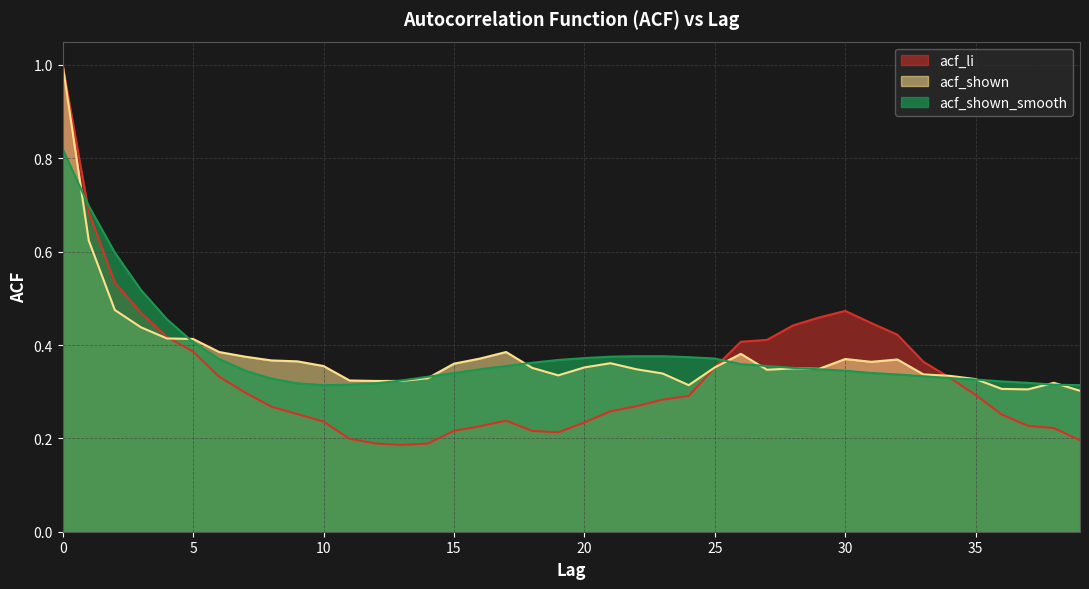

In acf_shown, how many points are lower than both neighbors (excluding endpoints)?

6